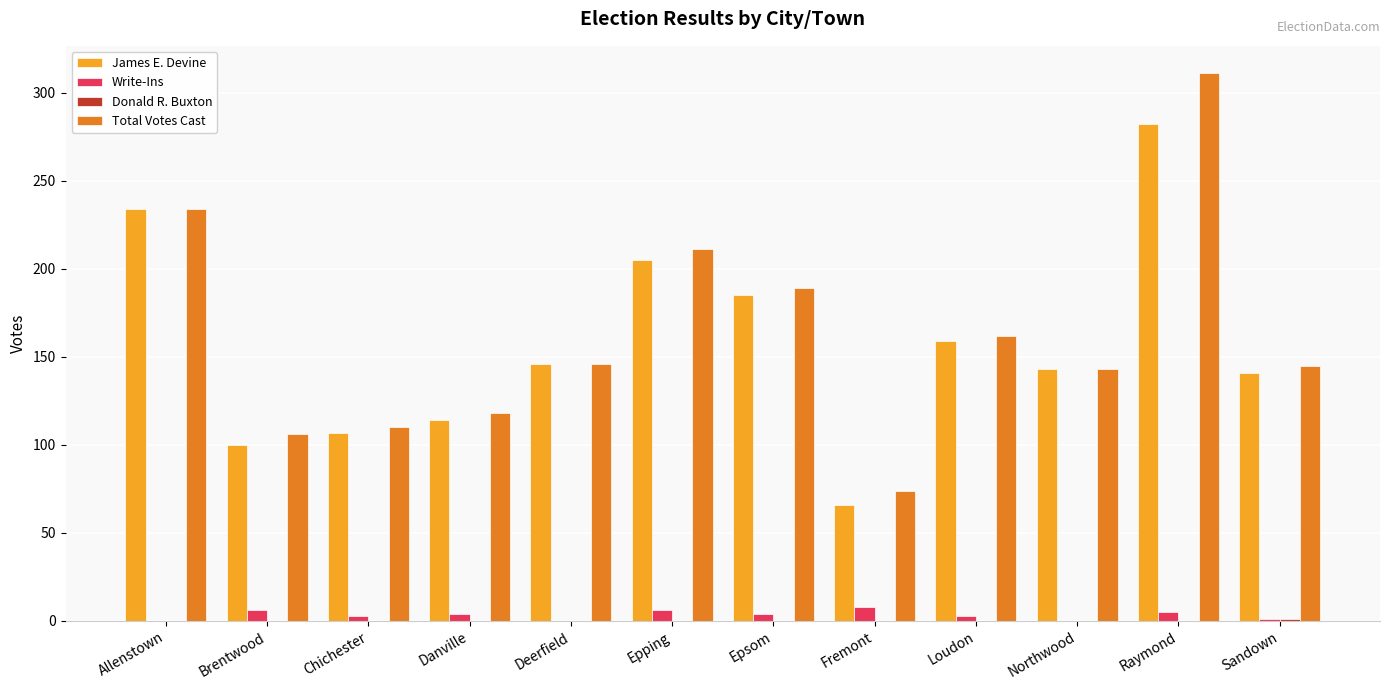

At which category is the sum across all series the highest?

Raymond